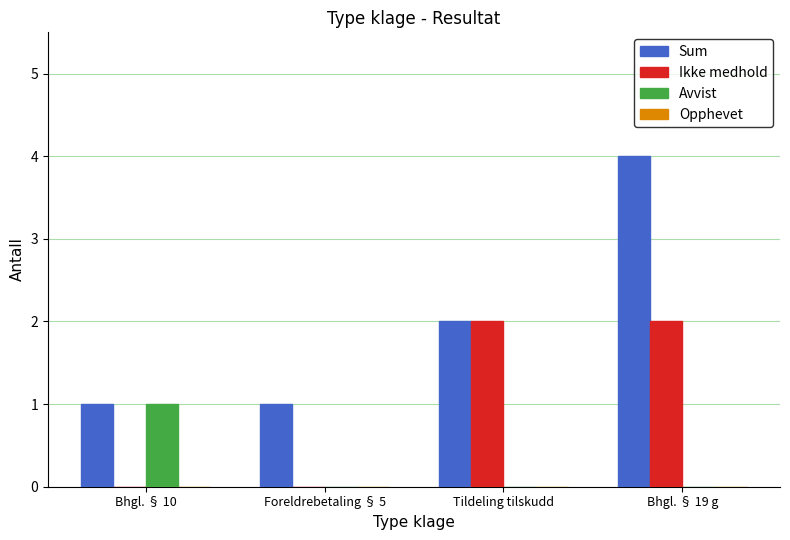

At which category does the chart reach its peak across all series?

Bhgl. § 19 g